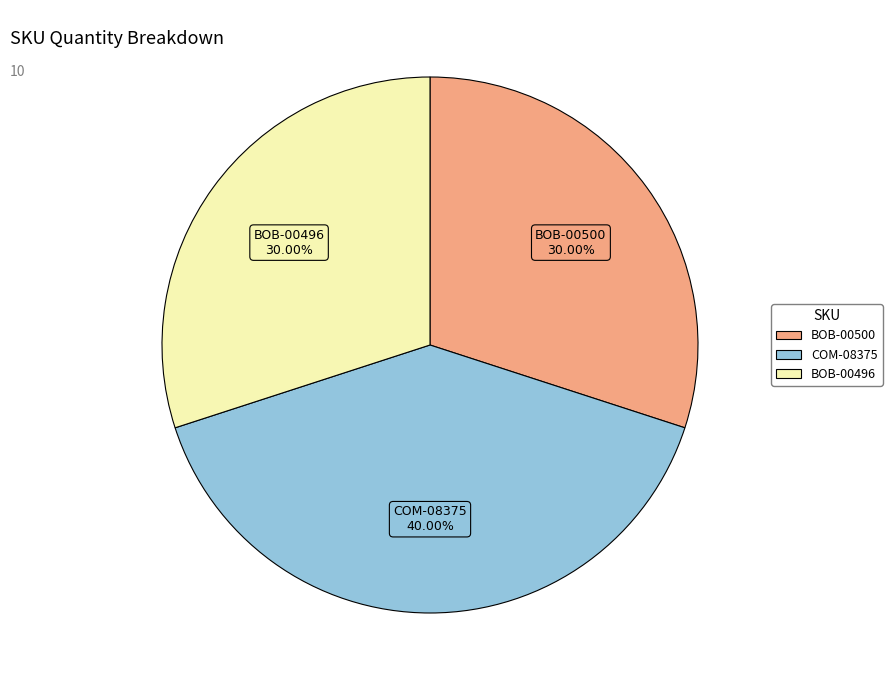

To the nearest percent, what is the average slice percentage?

33%